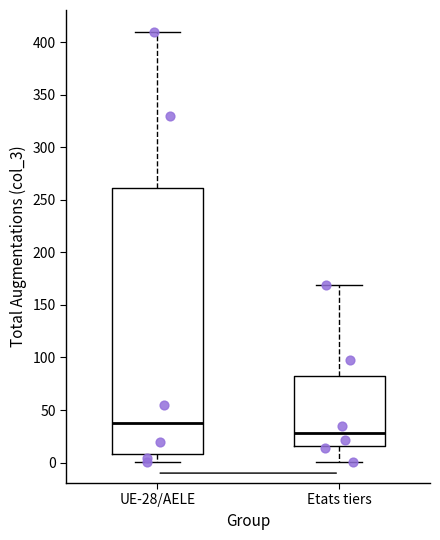

Which box's median line is the highest?

UE-28/AELE